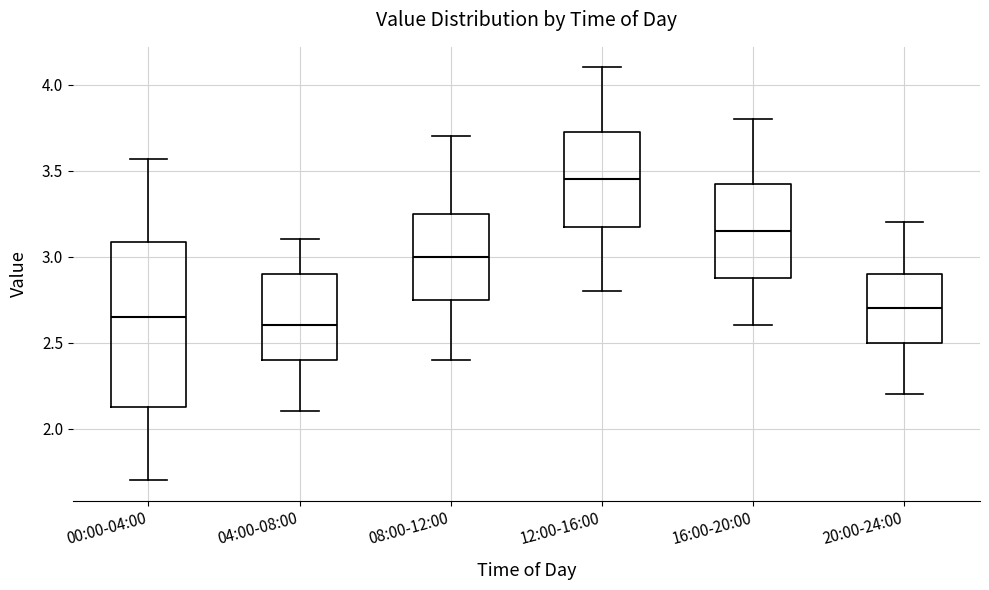

Reading left to right, read every box against the y-axis: the position of its median line, the range the box covers, and the ends of its whiskers. The values are not printed on the chart, so give them approximately, as read against the axis.

00:00-04:00: median 2.65, box 2.10 to 3.10, whiskers 1.70 to 3.55
04:00-08:00: median 2.60, box 2.40 to 2.90, whiskers 2.10 to 3.10
08:00-12:00: median 3.00, box 2.75 to 3.25, whiskers 2.40 to 3.70
12:00-16:00: median 3.45, box 3.20 to 3.75, whiskers 2.80 to 4.10
16:00-20:00: median 3.15, box 2.90 to 3.45, whiskers 2.60 to 3.80
20:00-24:00: median 2.70, box 2.50 to 2.90, whiskers 2.20 to 3.20